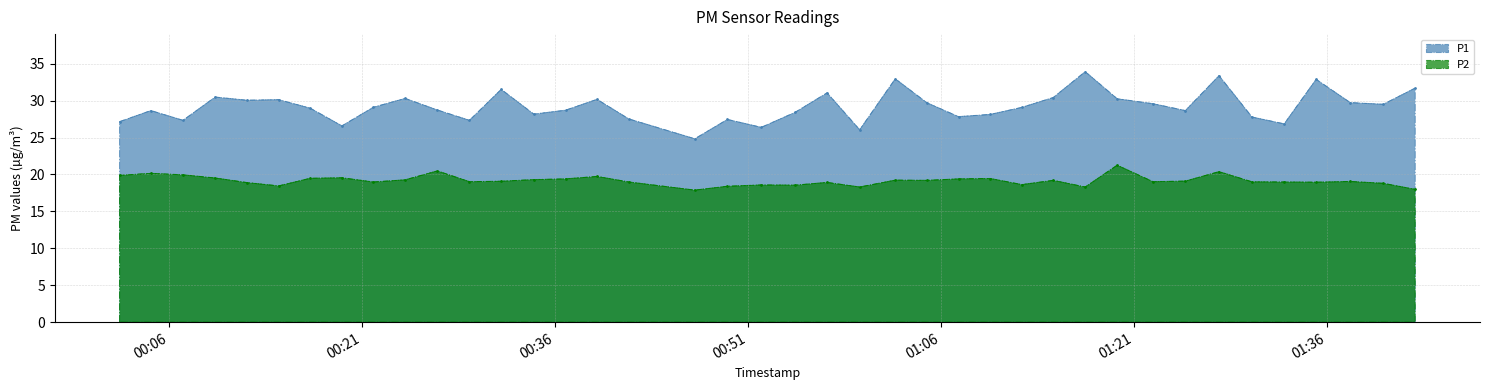

How many lines are shown in the chart?

2